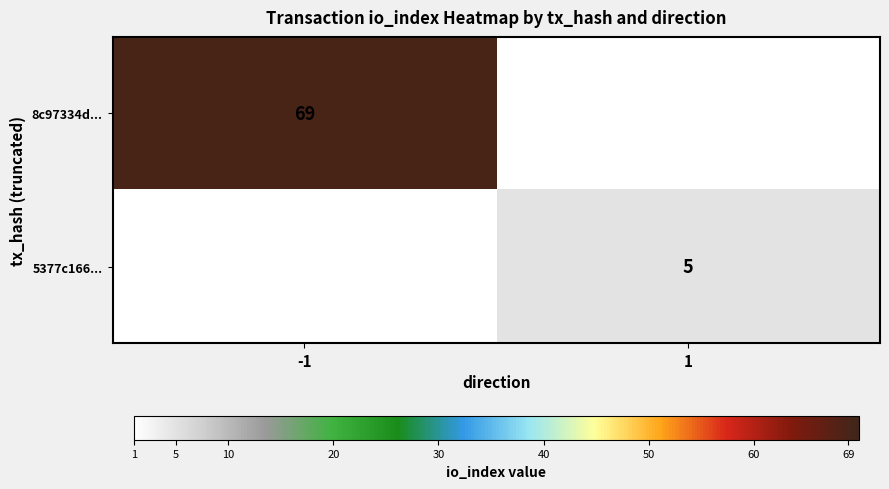

True or false: 8c97334d... has a value of 23 at -1.

False